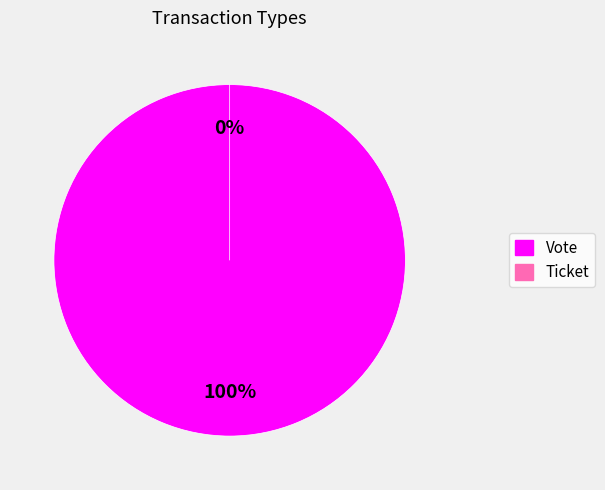

Count the number of slices in the pie.

2